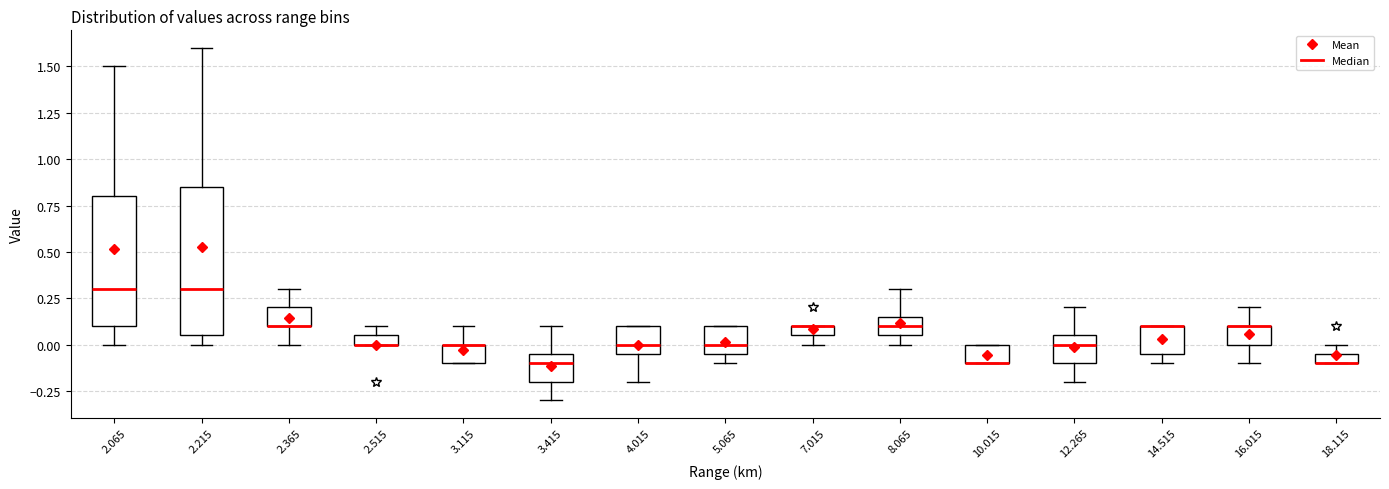

Where does the upper whisker of the box at x = 3.115 end on the y-axis? The values are not printed on the chart, so give them approximately, as read against the axis.

0.10